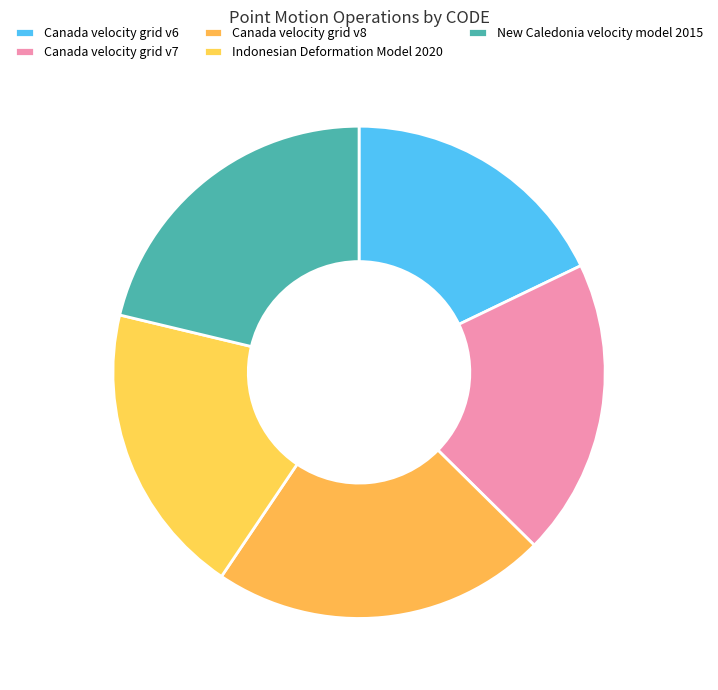

What is the change in value from Canada velocity grid v7 to New Caledonia velocity model 2015?

+840